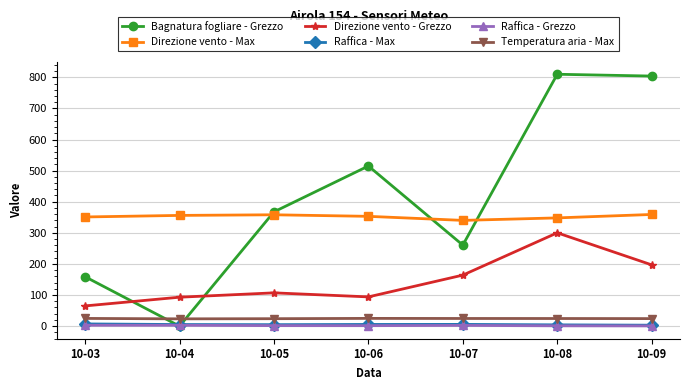

At how many categories does at least one series exceed 207?

7